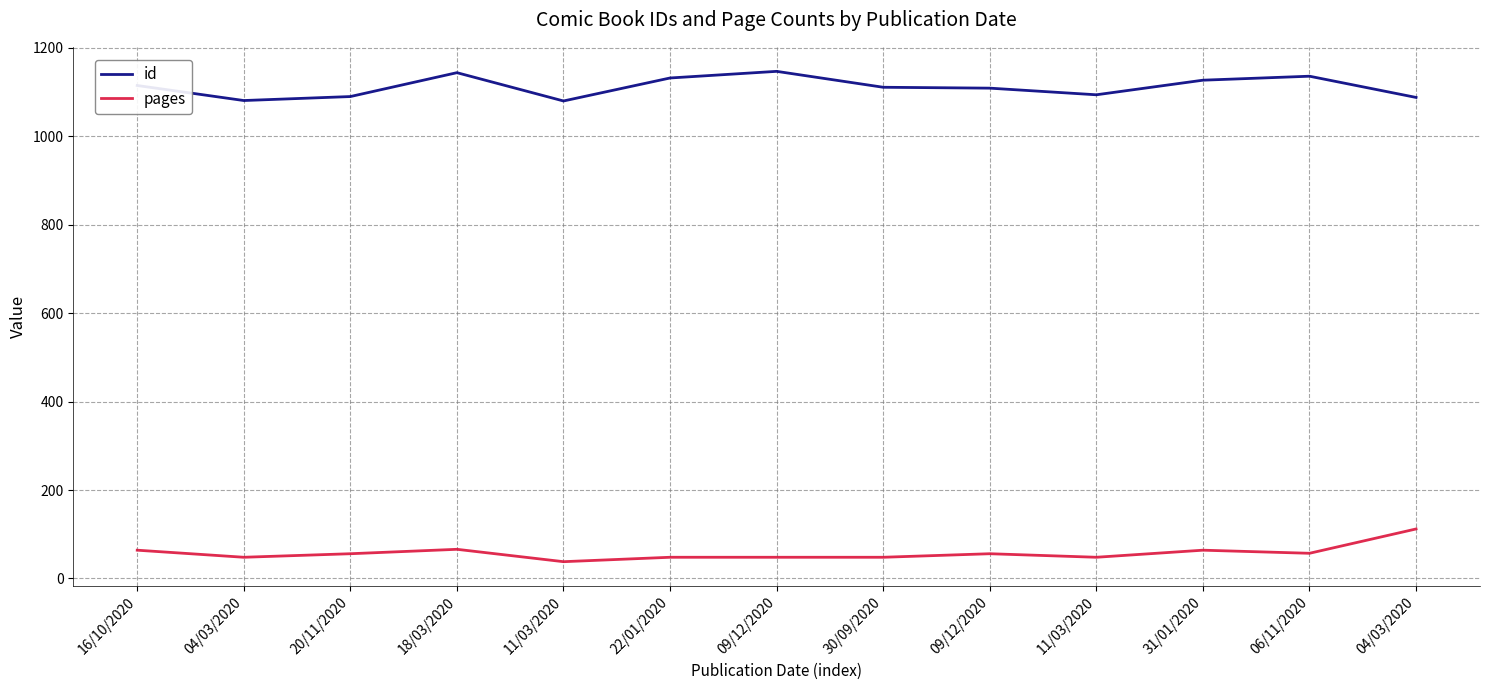

True or false: pages has more than 0 interior local peaks.

True